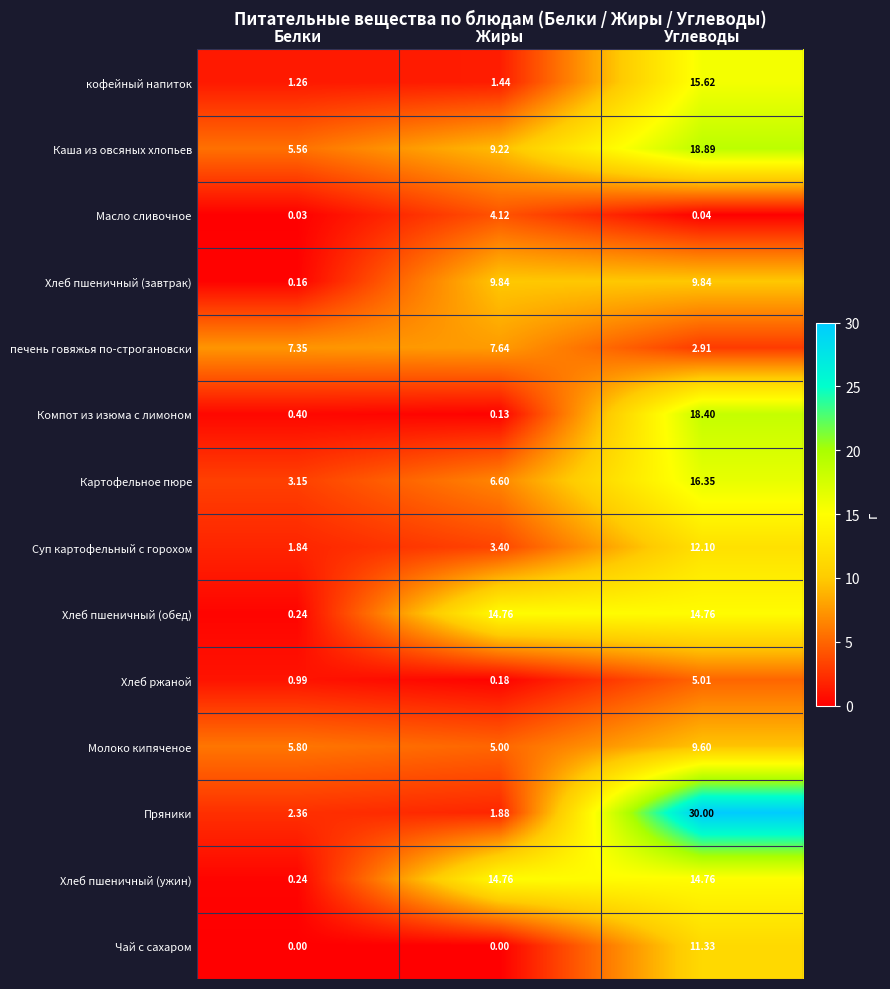

Which series has the largest range (max minus min)?

Пряники